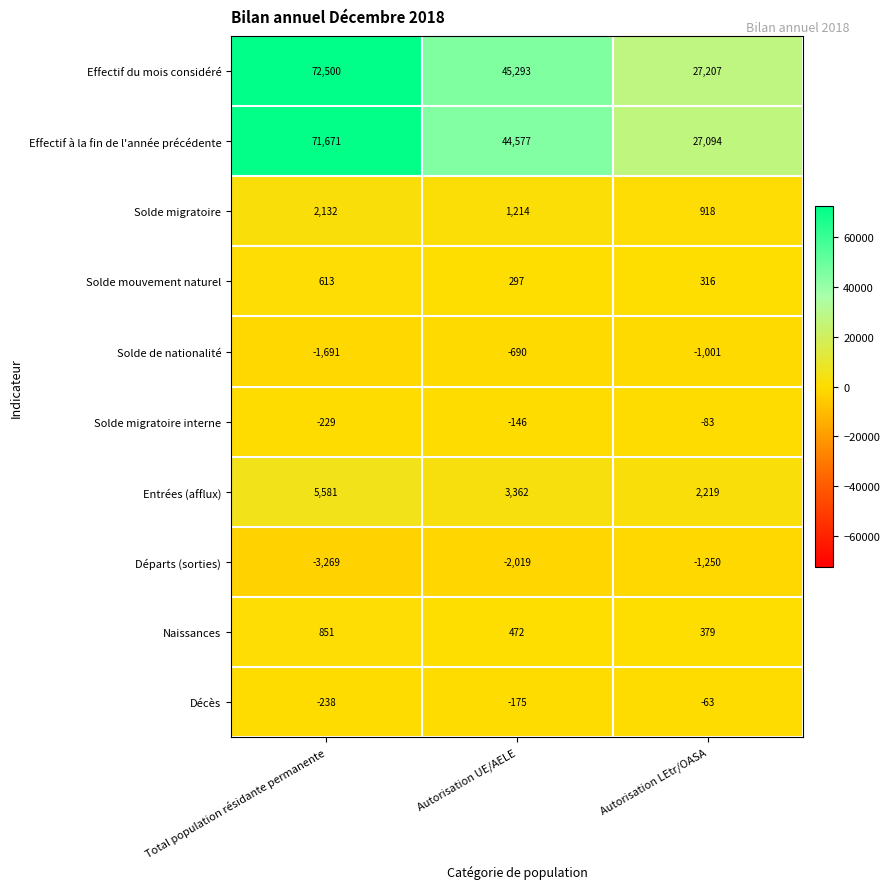

True or false: Naissances has a value of 706 at Autorisation UE/AELE.

False